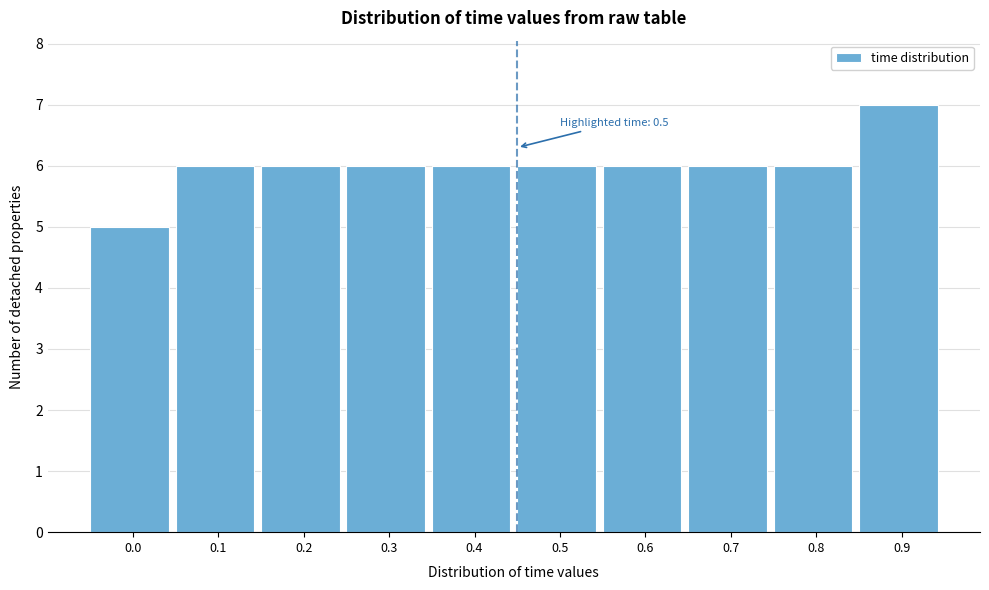

Reading left to right, transcribe all the data shown in this chart.

5	6	6	6	6	6	6	6	6	7